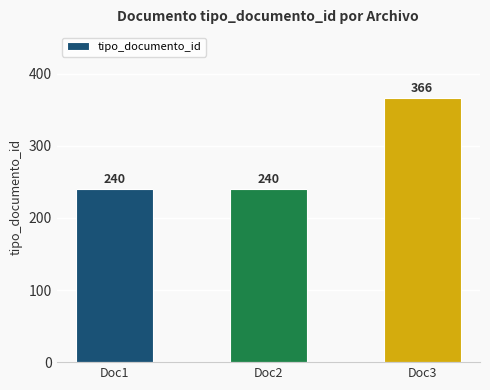

What is the maximum value shown in the chart?

366